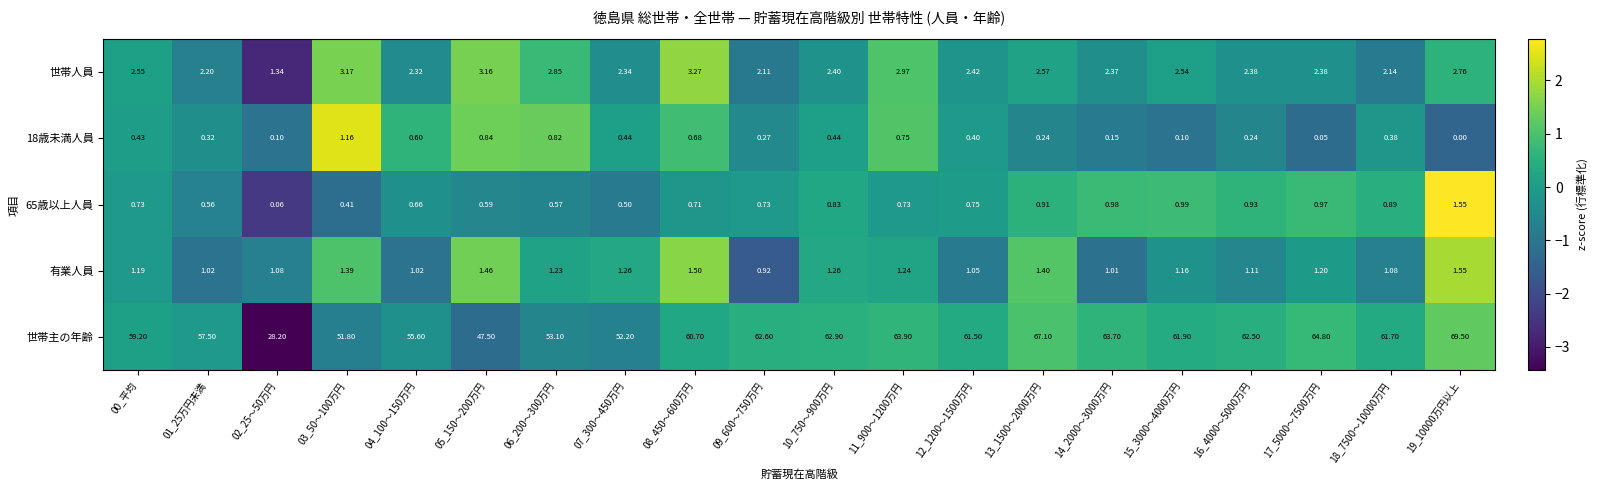

Which series changed the most between 11_900～1200万円 and 17_5000～7500万円?

世帯主の年齢